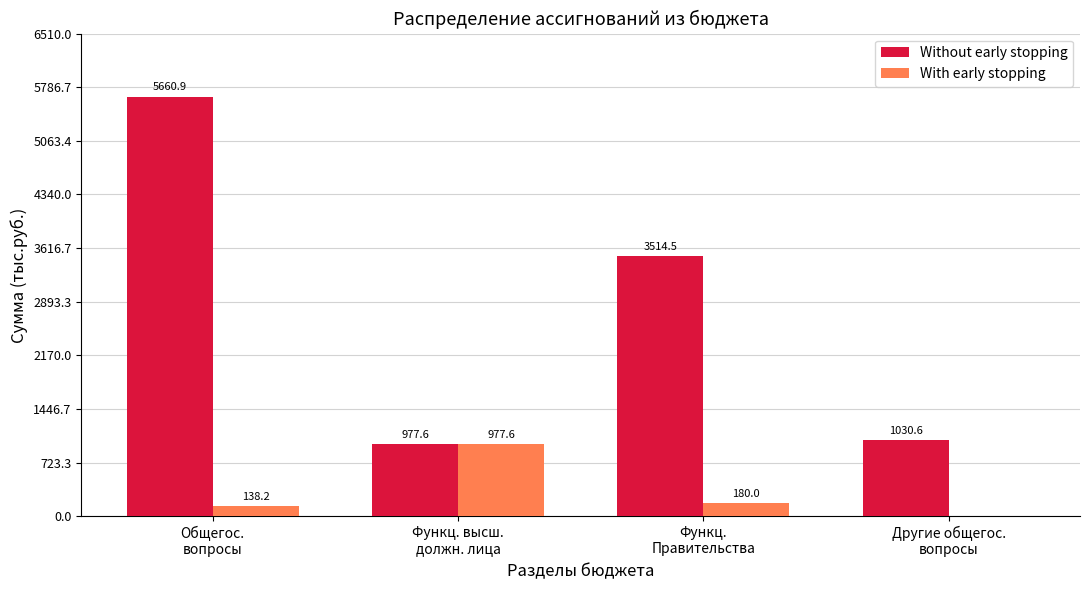

How many groups of bars are there?

4